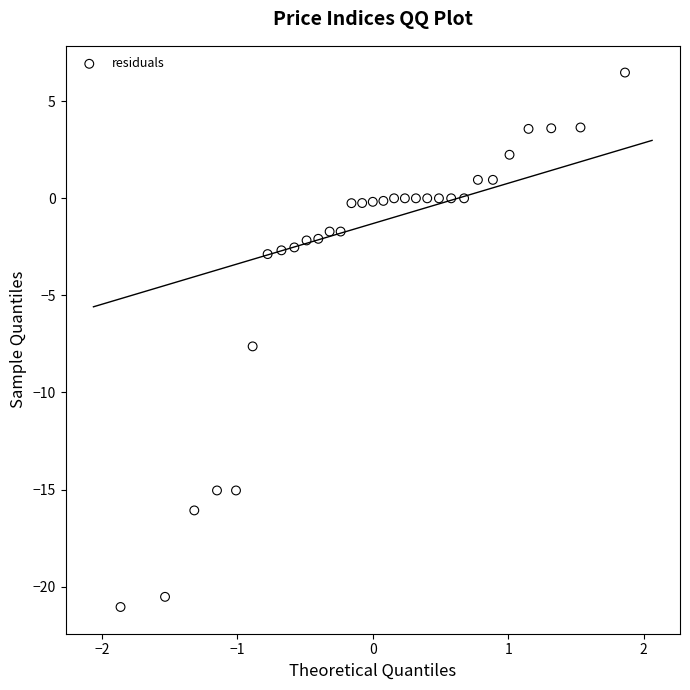

What is the range of X values (max minus min)?

3.7